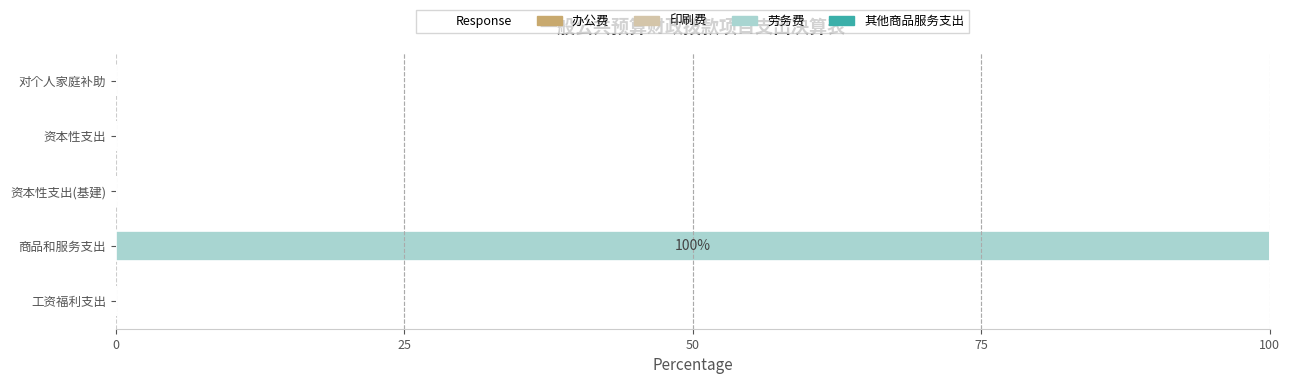

Reading top to bottom, list all the values displayed in this chart.

对个人家庭补助=0	资本性支出=0	资本性支出(基建)=0	商品和服务支出=100	工资福利支出=0